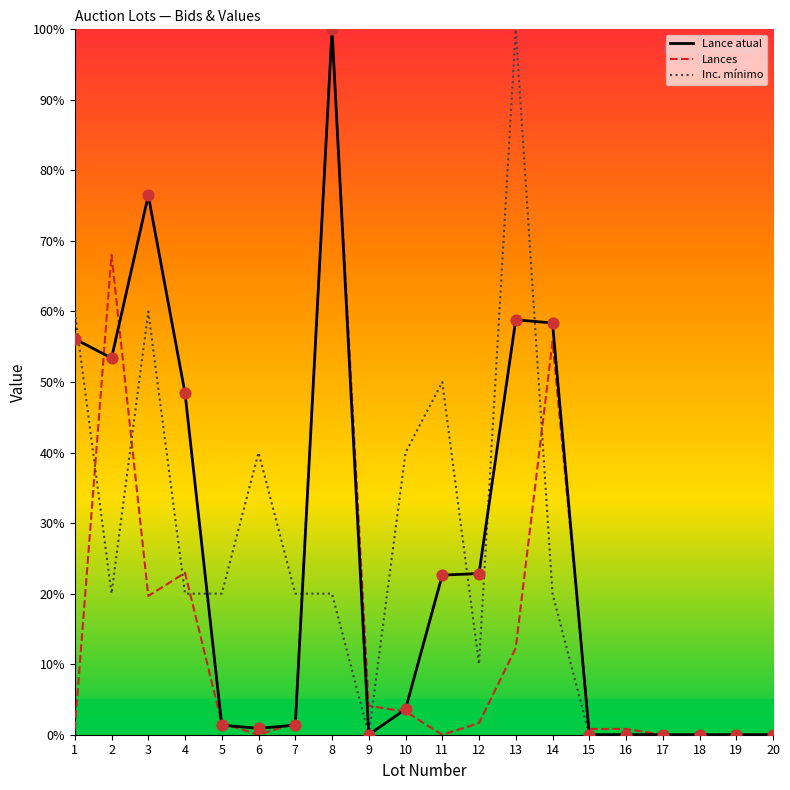

Is the value of Lances at 20 greater than the value of Lance atual at 12?

No